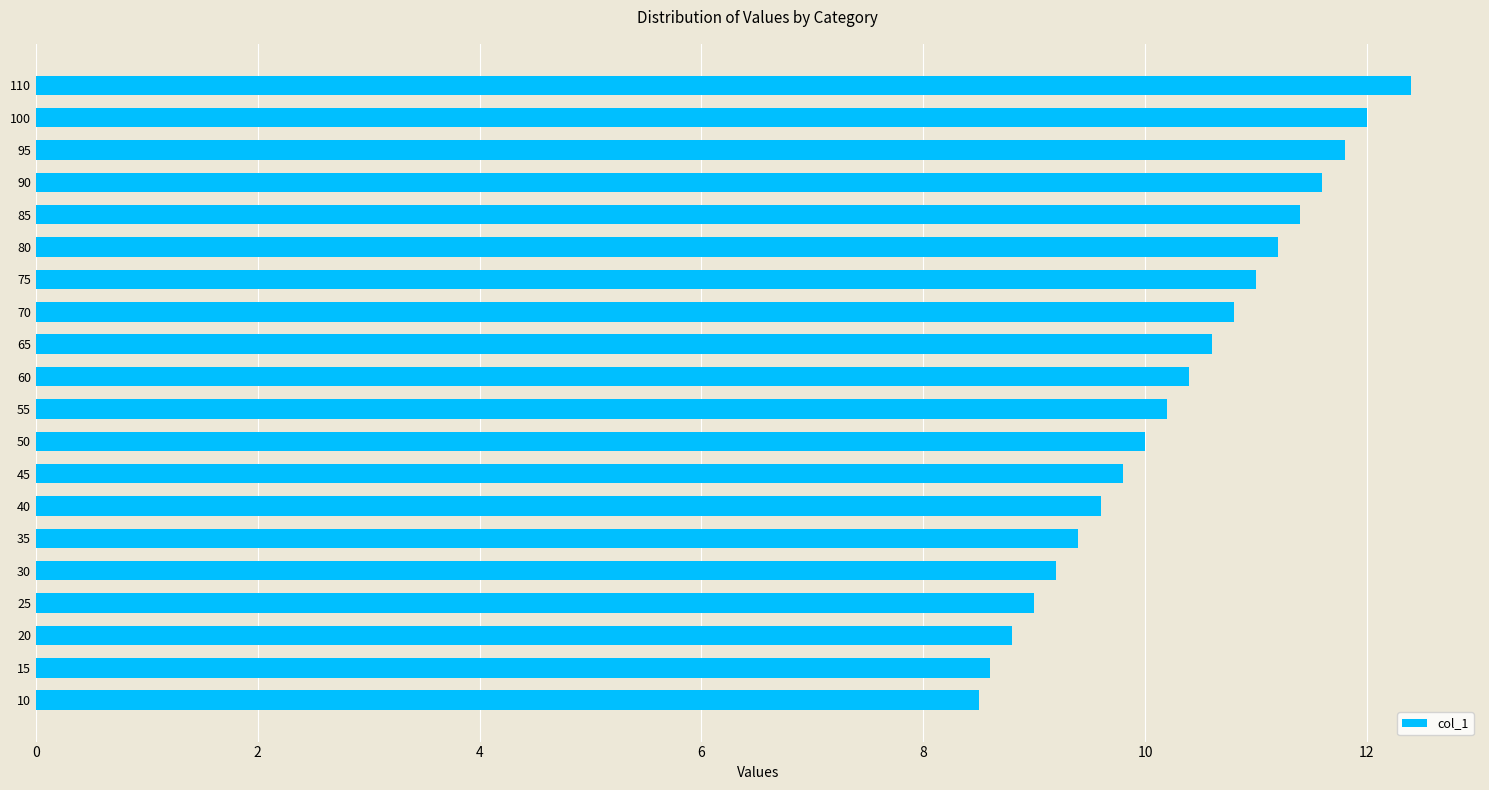

Which category has the highest value across all series?

110